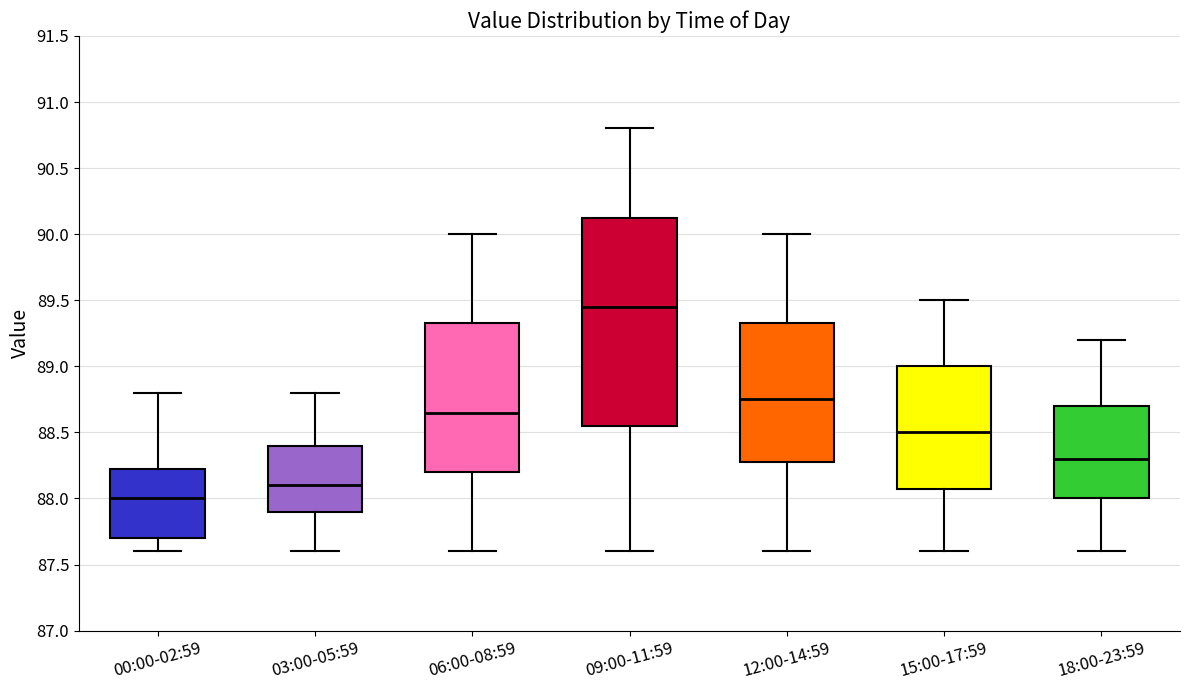

Which box's median line is the highest?

09:00-11:59